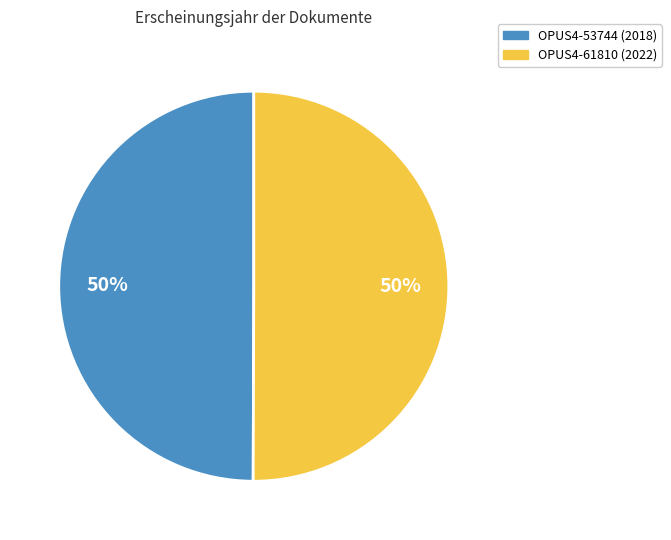

To the nearest percent, what is the average slice percentage?

50%